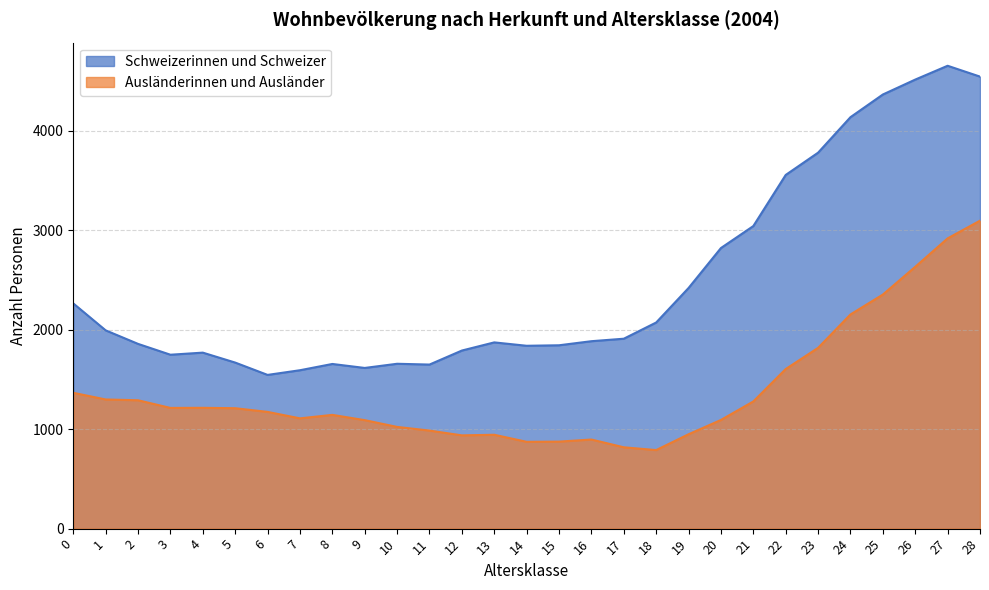

Where is Schweizerinnen und Schweizer nearest to the value 3100?

21